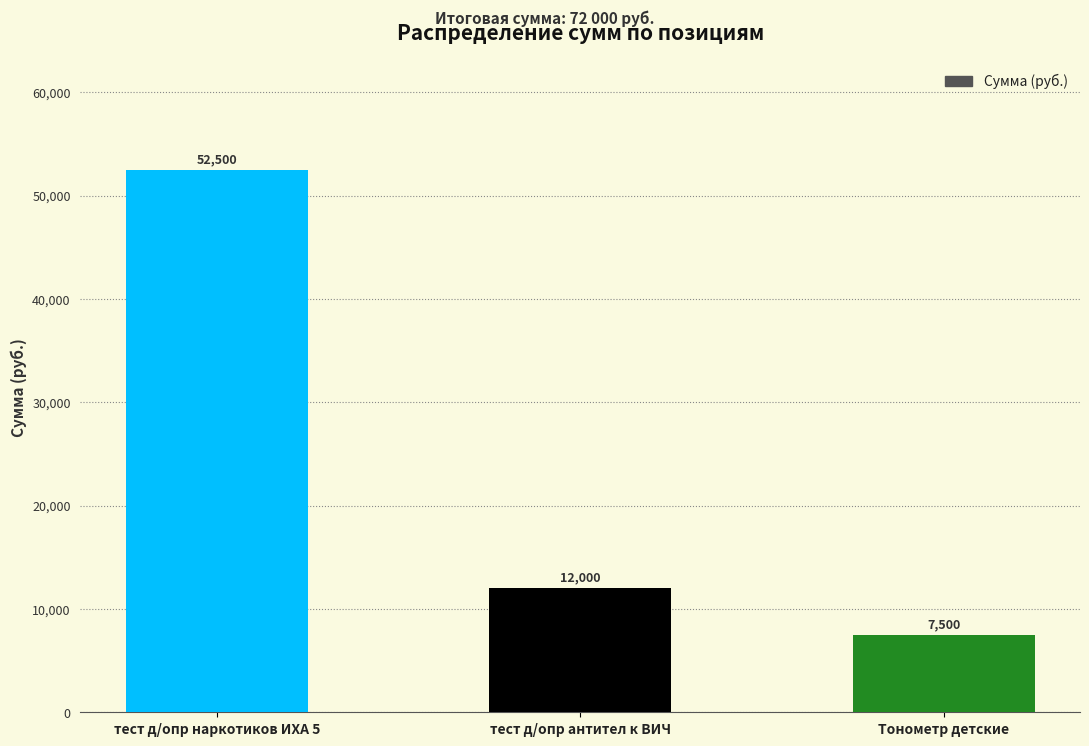

Reading left to right, what are all the values shown in this chart?

тест д/опр наркотиков ИХА 5=52500	тест д/опр антител к ВИЧ=12000	Тонометр детские=7500